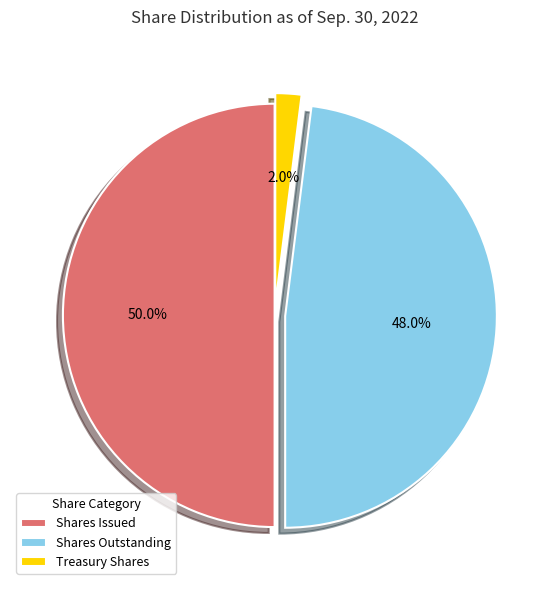

Does Shares Outstanding represent more than half of the total?

No